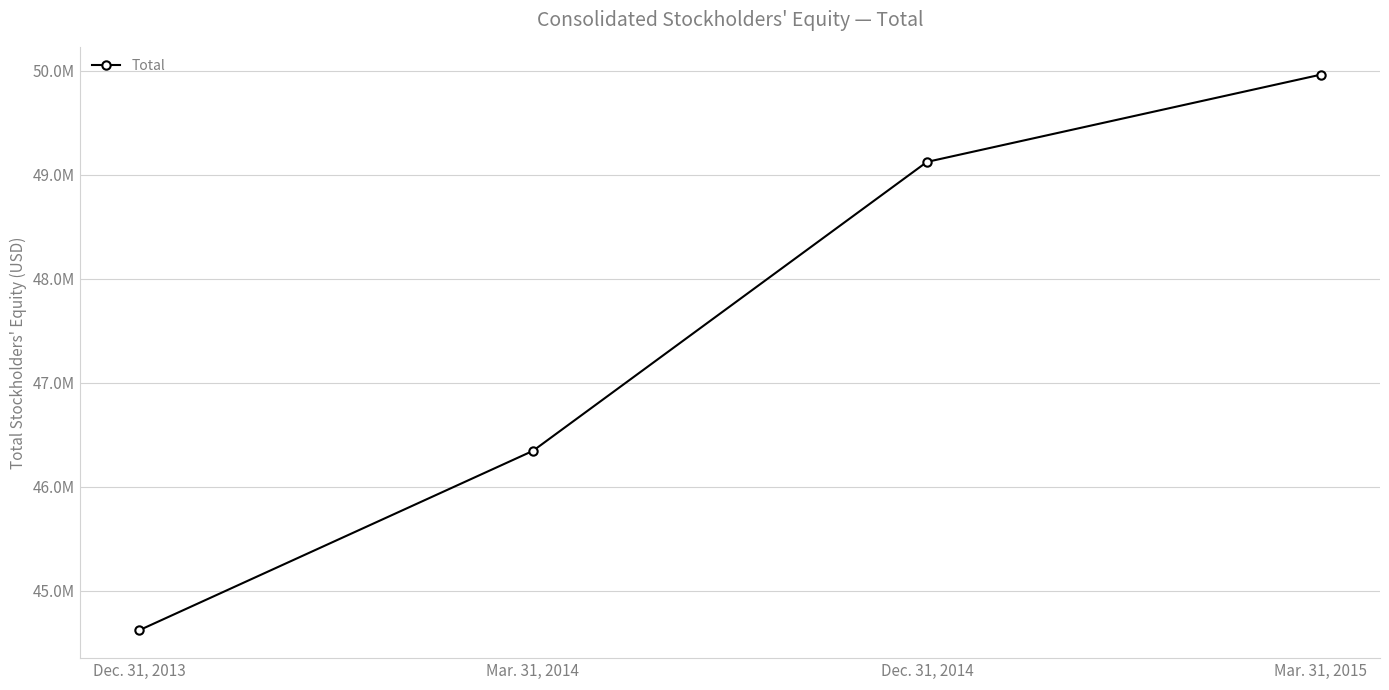

Where is the data nearest to the value 47291744?

Mar. 31, 2014